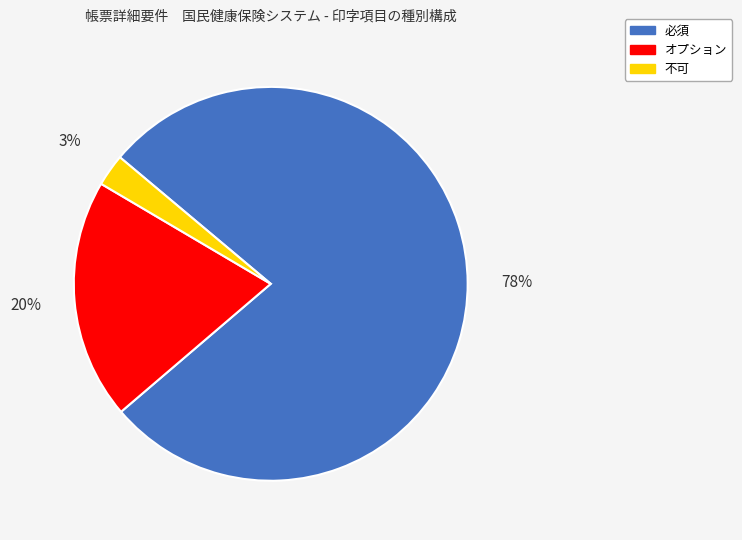

How many slices are in this pie chart?

3